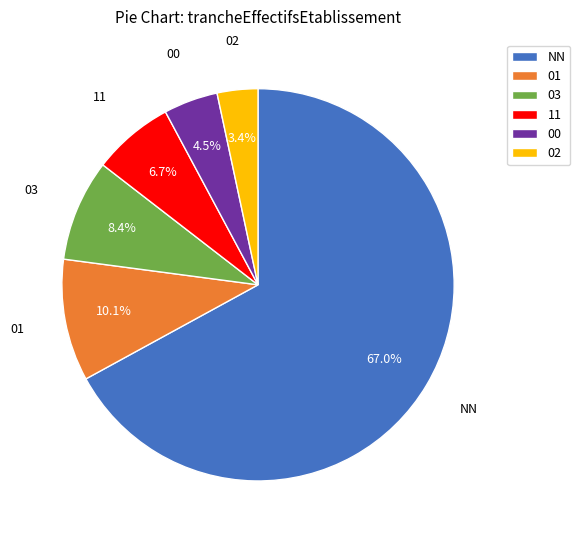

What is the ratio of the value at 11 to the value at NN?

0.1